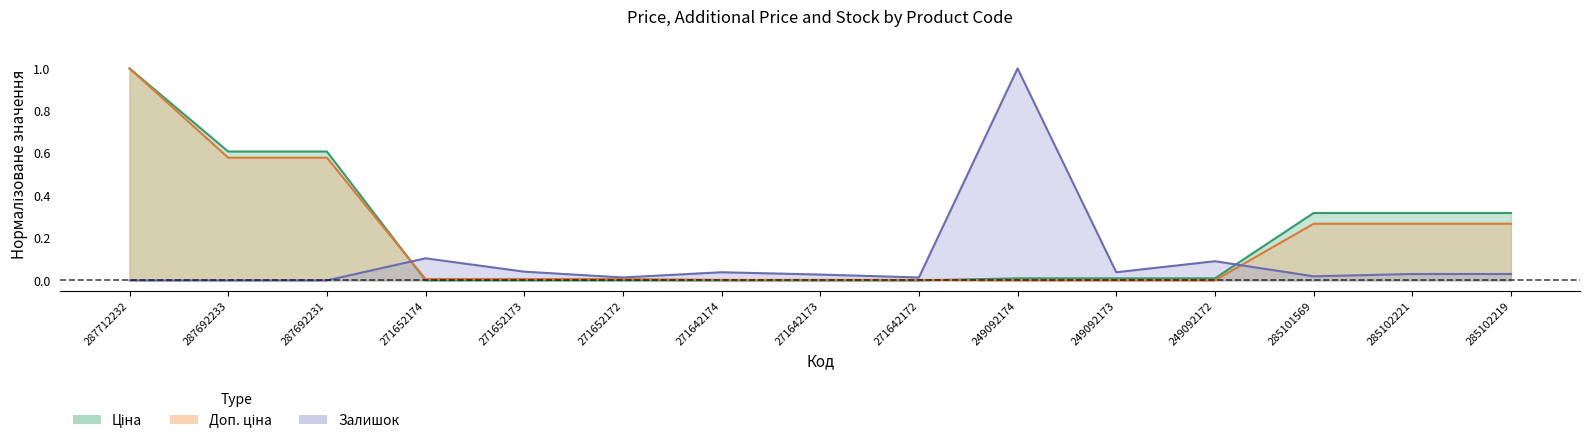

What is the difference between the second highest and minimum values in the Залишок series?

0.1